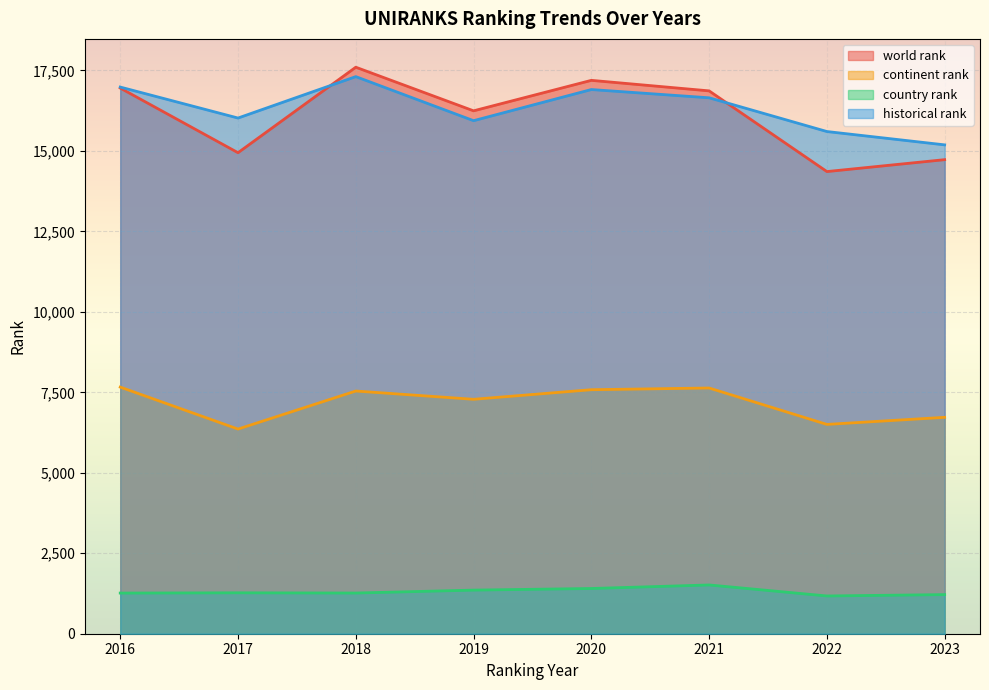

What is the value of the continent rank point at the 2nd from the left?

6358.0